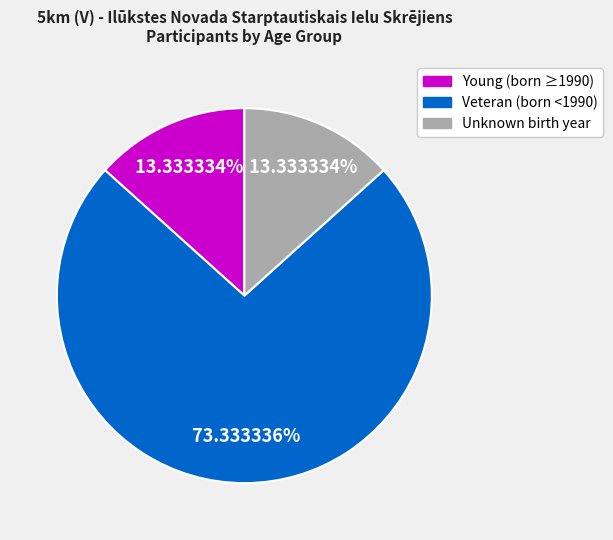

Is there a majority slice in this chart?

Yes